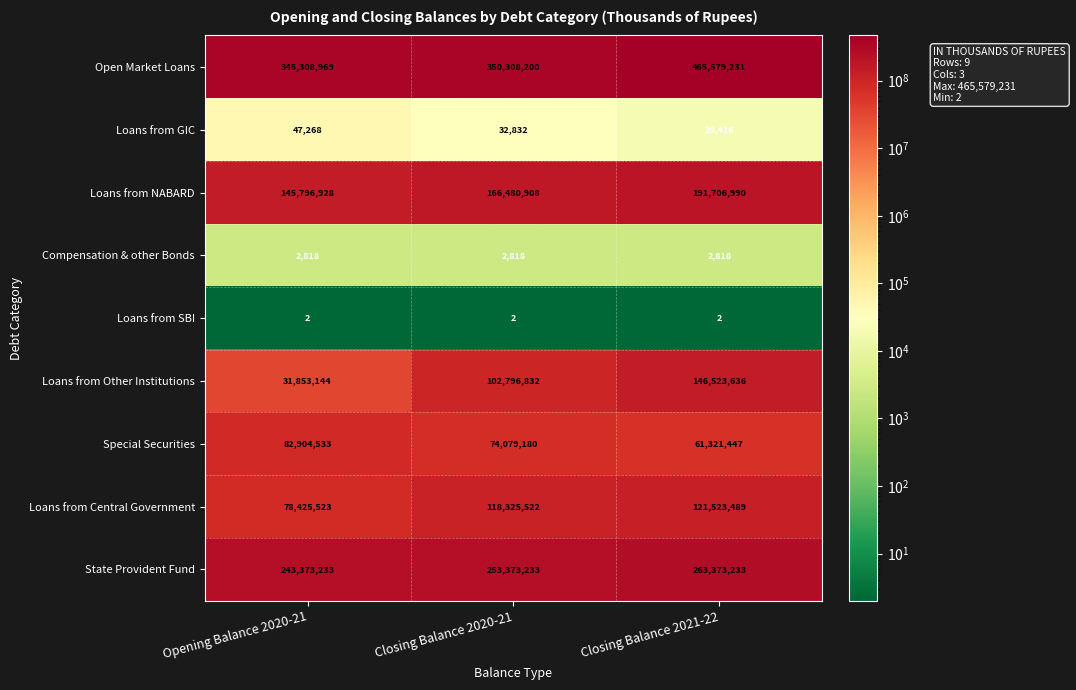

True or false: Loans from NABARD has a value of 323011915 at Closing Balance 2021-22.

False